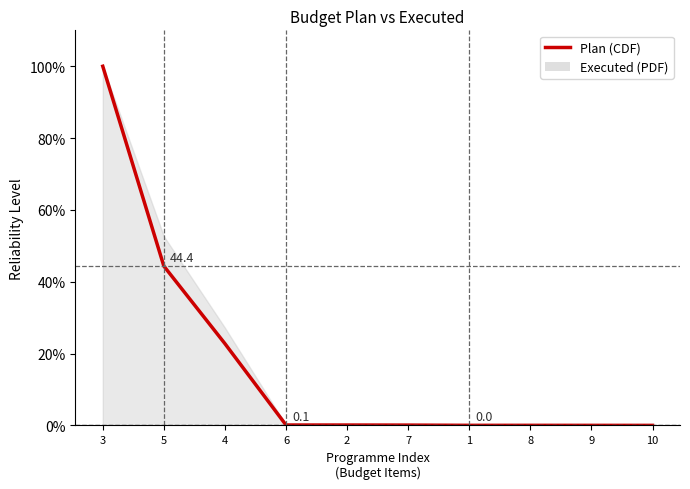

The chart shows a value of 0.1 at 7. True or false?

True